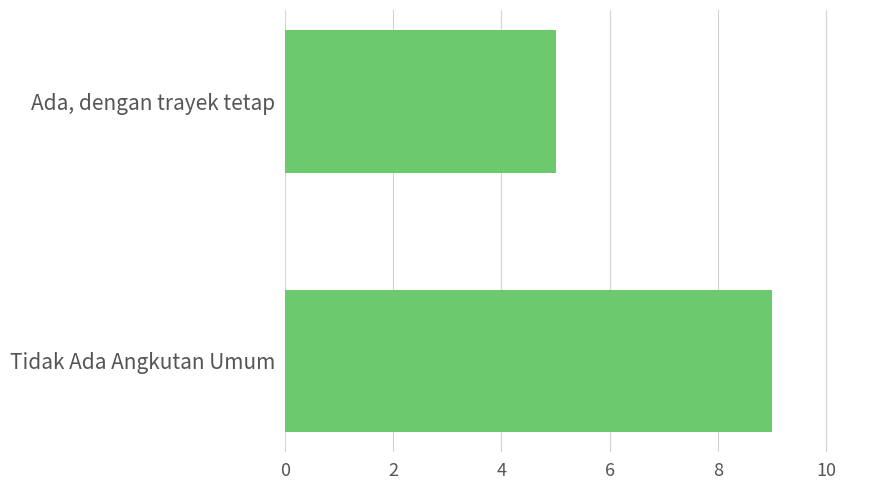

List the labels in order of value, largest first.

Tidak Ada Angkutan Umum, Ada, dengan trayek tetap